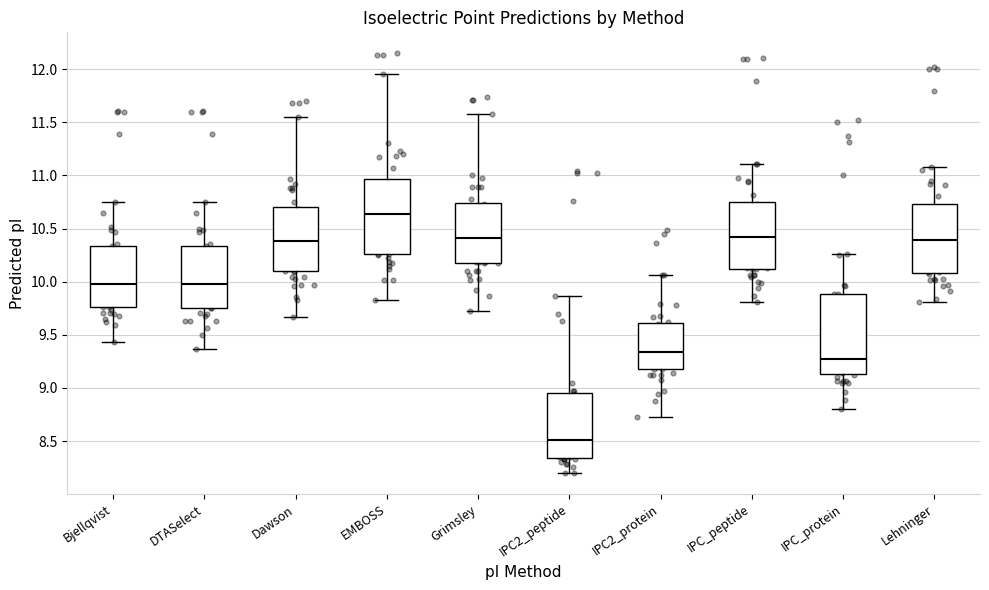

Reading left to right, read every box against the y-axis: the position of its median line, the range the box covers, and the ends of its whiskers. The values are not printed on the chart, so give them approximately, as read against the axis.

Bjellqvist: median 10.00, box 9.75 to 10.35, whiskers 9.45 to 10.75
DTASelect: median 10.00, box 9.75 to 10.35, whiskers 9.35 to 10.75
Dawson: median 10.40, box 10.10 to 10.70, whiskers 9.65 to 11.55
EMBOSS: median 10.65, box 10.25 to 10.95, whiskers 9.80 to 11.95
Grimsley: median 10.40, box 10.20 to 10.75, whiskers 9.70 to 11.60
IPC2_peptide: median 8.50, box 8.35 to 8.95, whiskers 8.20 to 9.85
IPC2_protein: median 9.35, box 9.20 to 9.60, whiskers 8.75 to 10.05
IPC_peptide: median 10.40, box 10.10 to 10.75, whiskers 9.80 to 11.10
IPC_protein: median 9.30, box 9.15 to 9.90, whiskers 8.80 to 10.25
Lehninger: median 10.40, box 10.10 to 10.75, whiskers 9.80 to 11.10